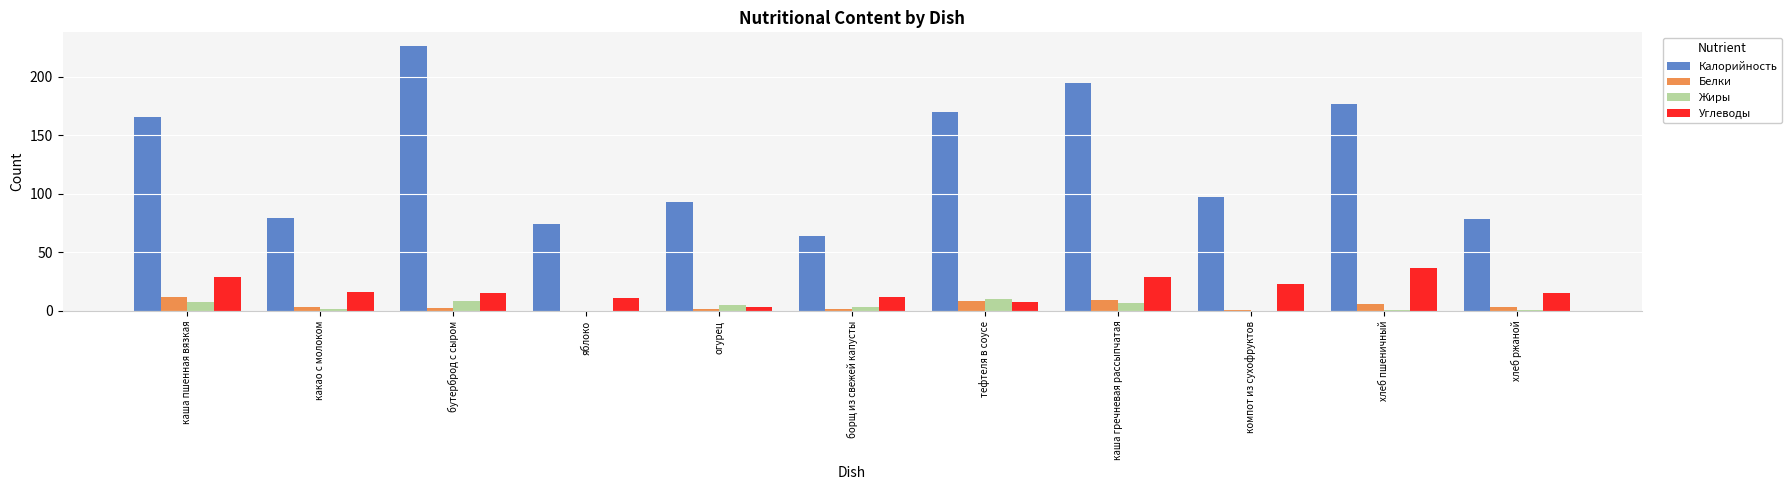

At which category does the chart reach its peak across all series?

бутерброд с сыром